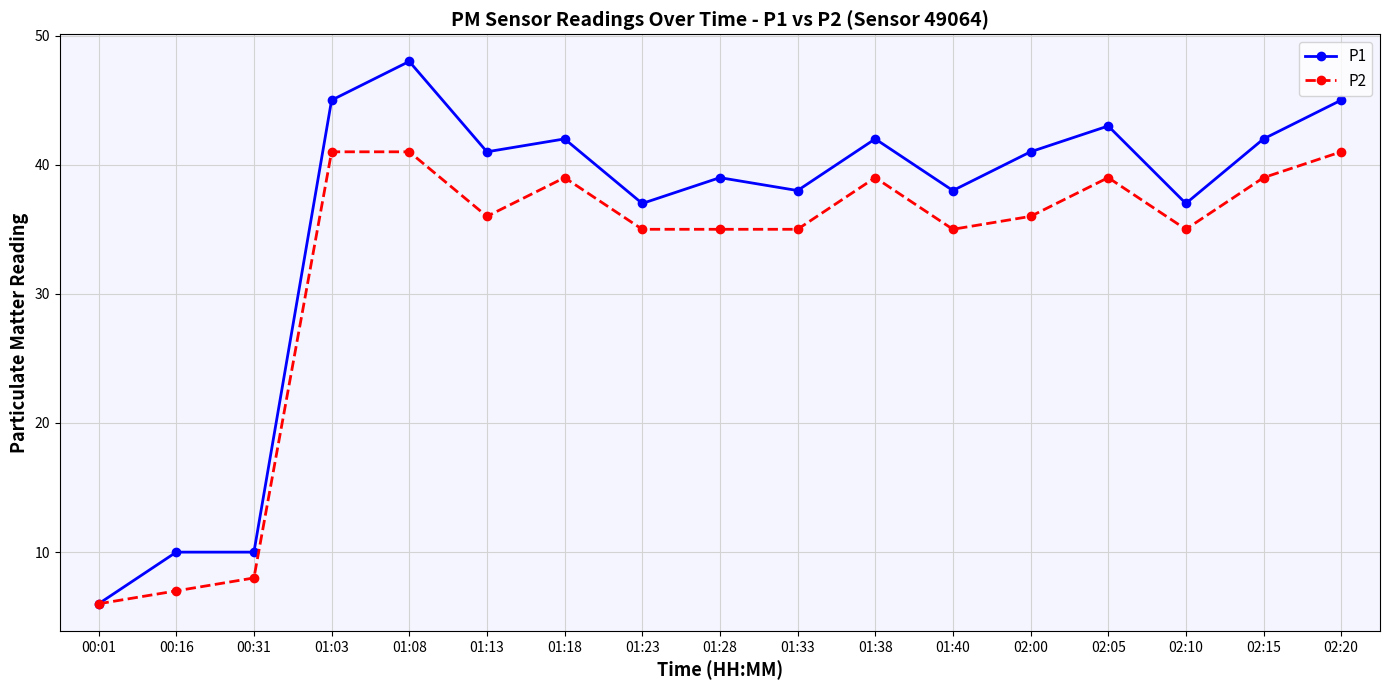

Where is the first local minimum for P2?

01:13